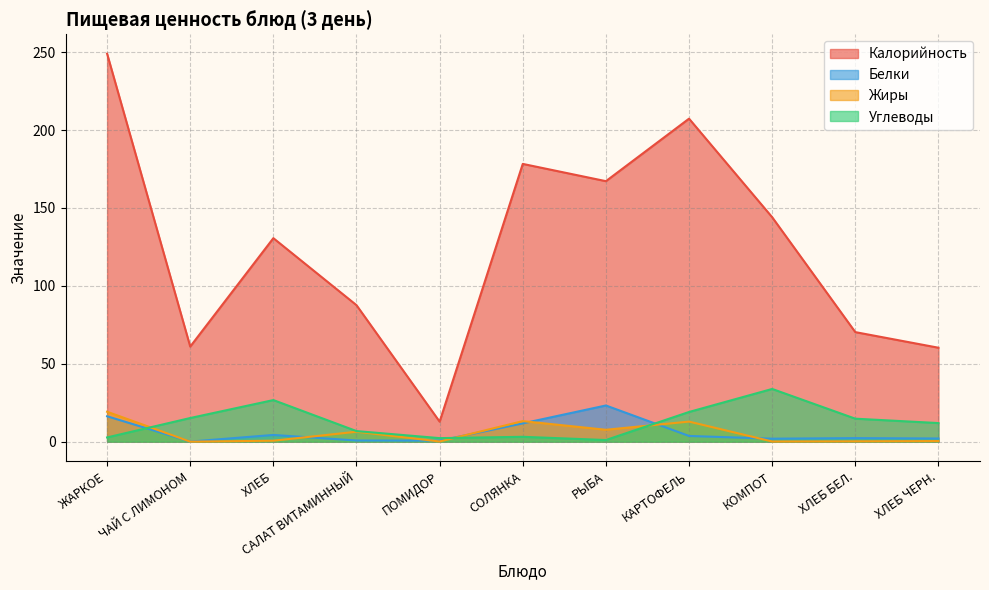

What are all the series names shown in the legend?

Калорийность, Белки, Жиры, Углеводы